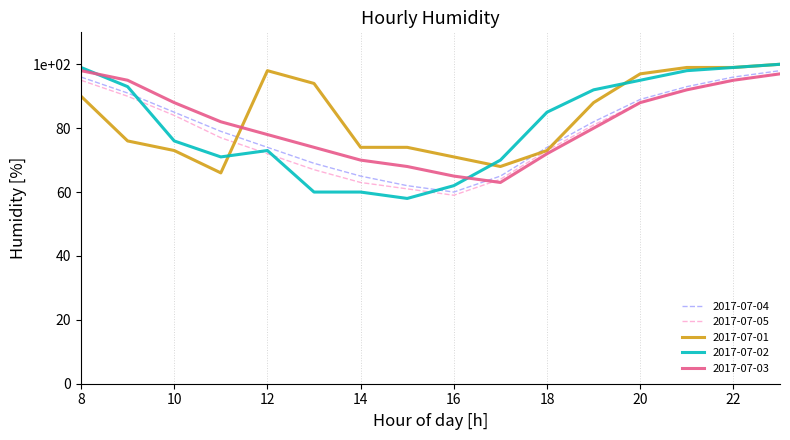

Does the chart display data point markers on the line(s)?

No